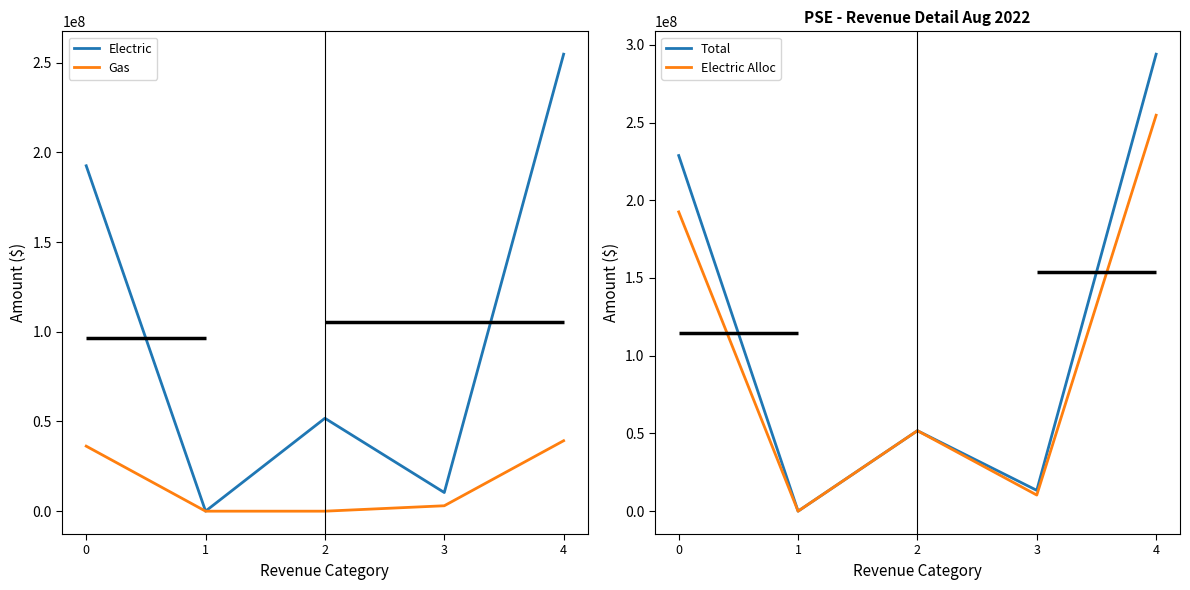

List the labels in order of Total value, smallest first.

1, 3, 2, 0, 4